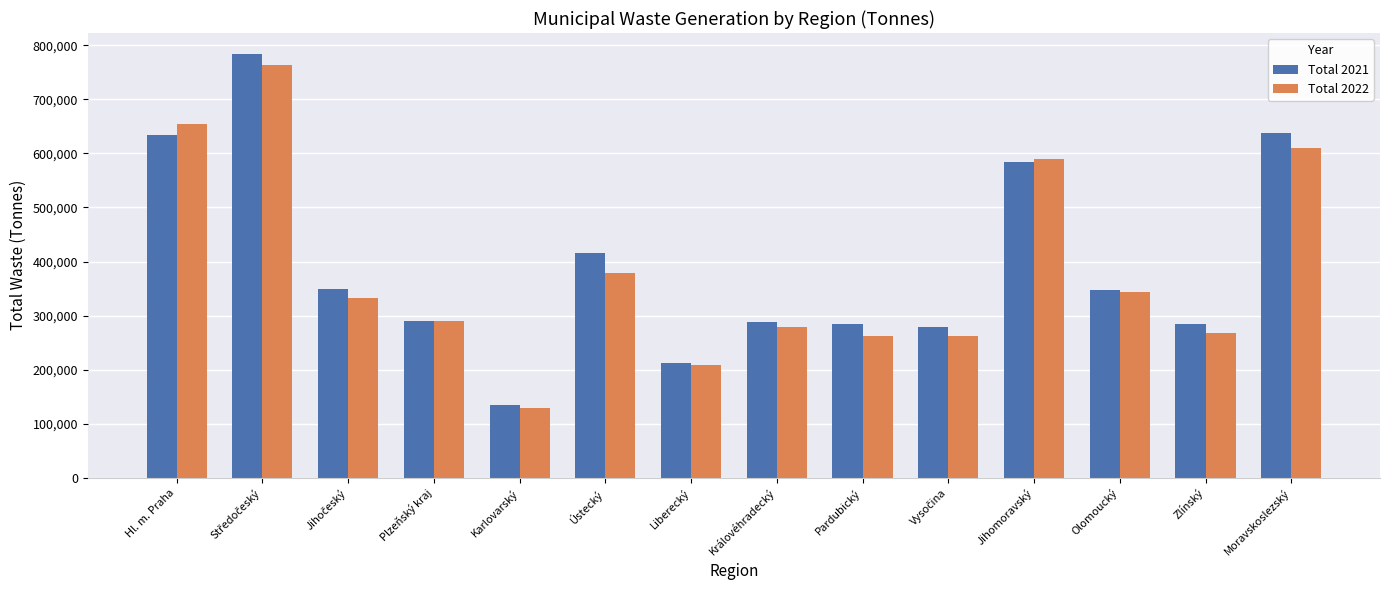

What is the difference between the maximum and minimum values in the Total 2021 series?

648498.2